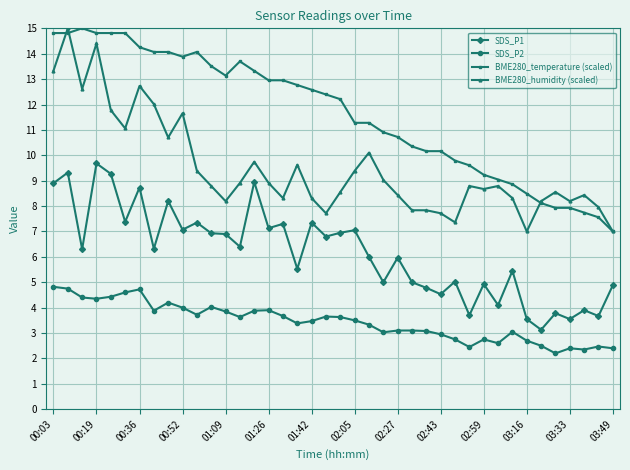

True or false: BME280_humidity (scaled) and SDS_P2 intersect in this chart.

False